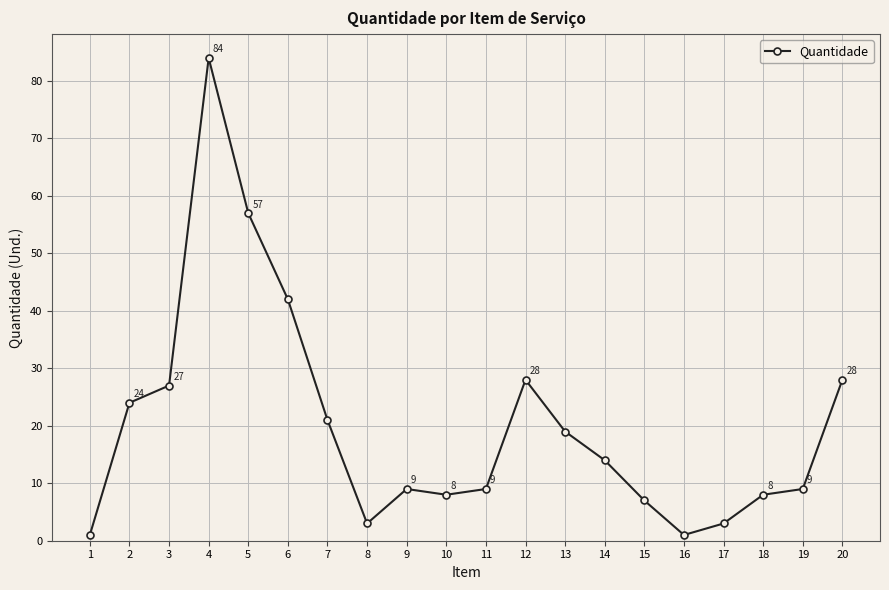

What is the value of the 4th point from the left?

84